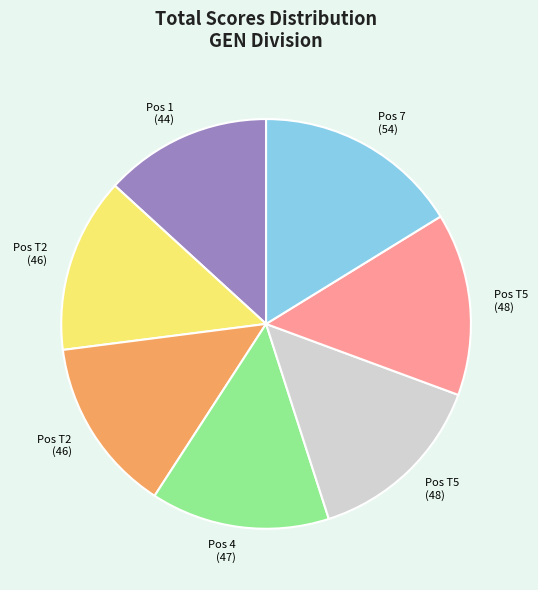

Does any single category account for the majority?

No